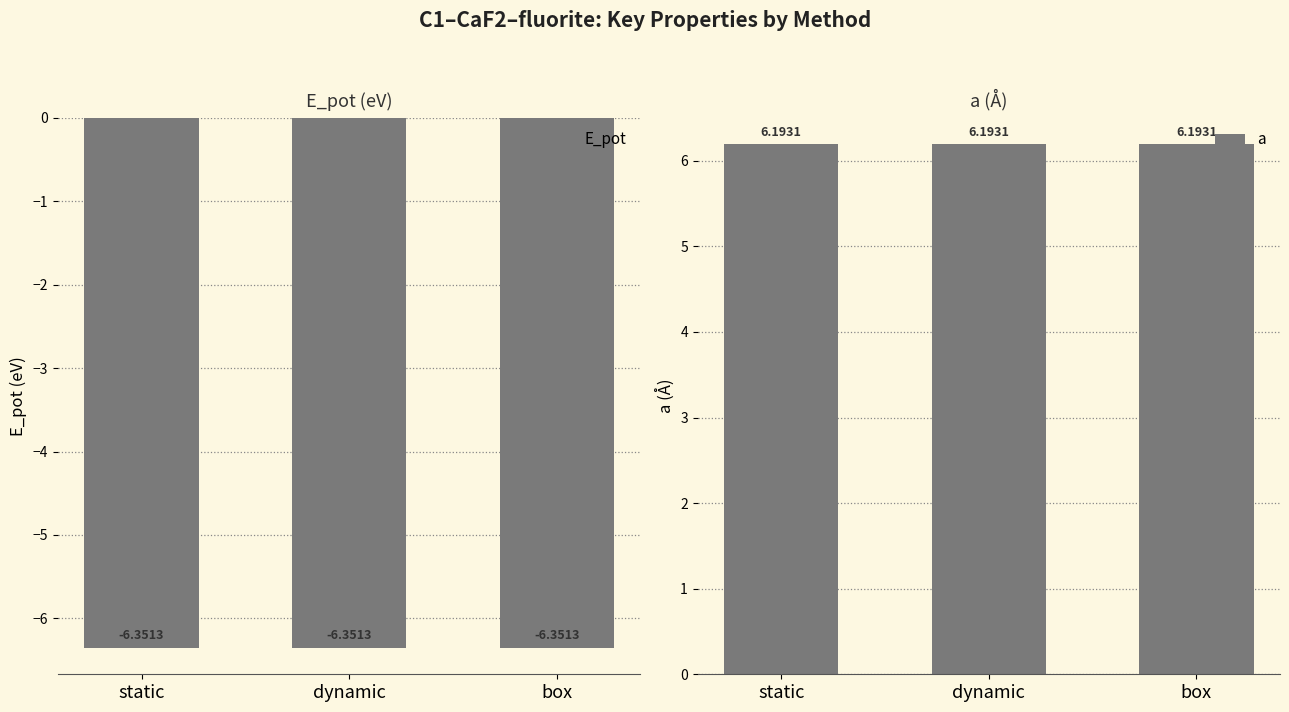

What is the label of the 1st bar from the left?

static